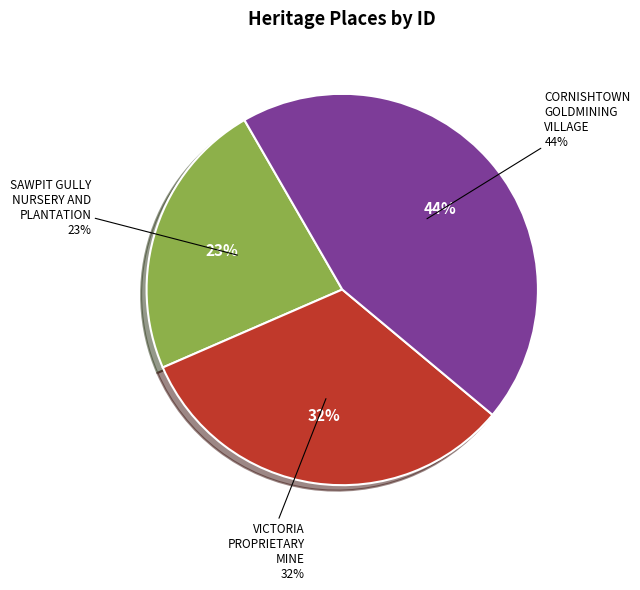

Which category has the biggest portion of the pie?

CORNISHTOWN GOLDMINING VILLAGE